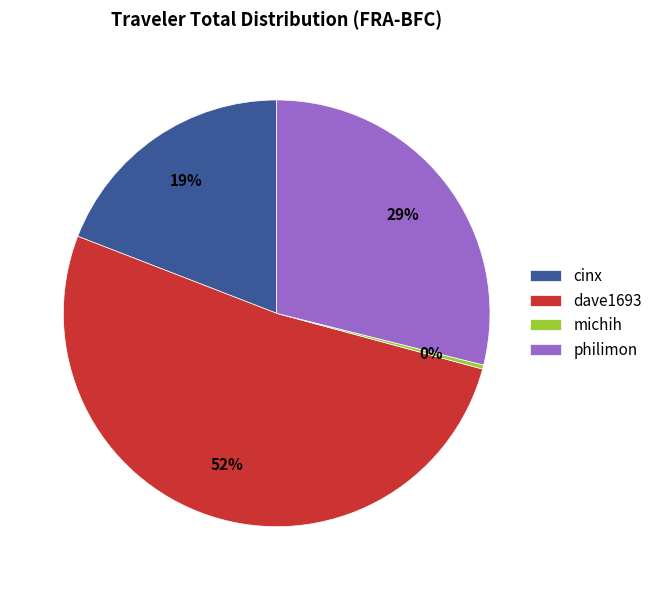

Is it true that dave1693 is 39% of the pie?

False